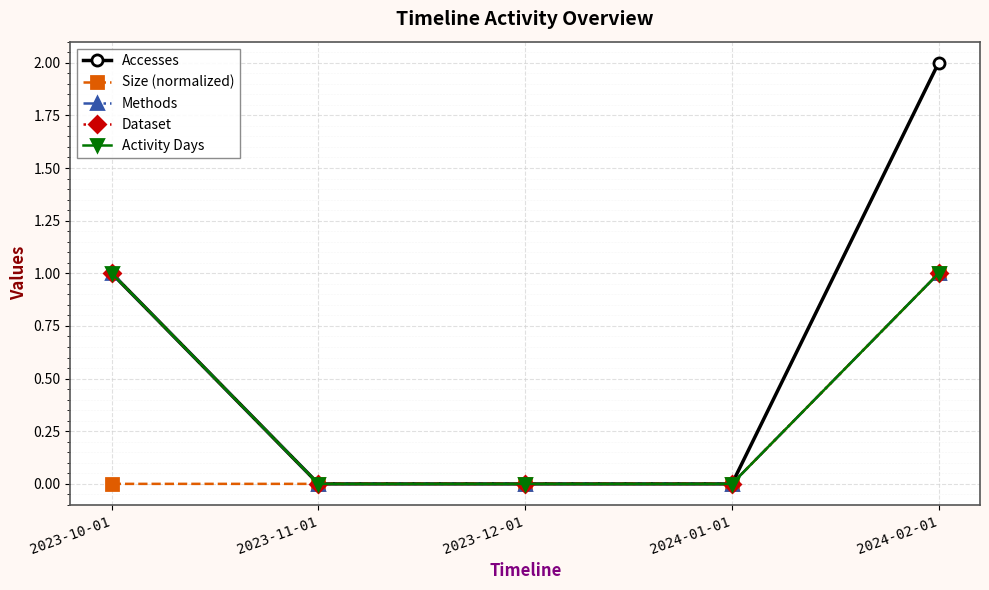

Which has a higher value, 2023-11-01 or 2024-01-01?

2023-11-01